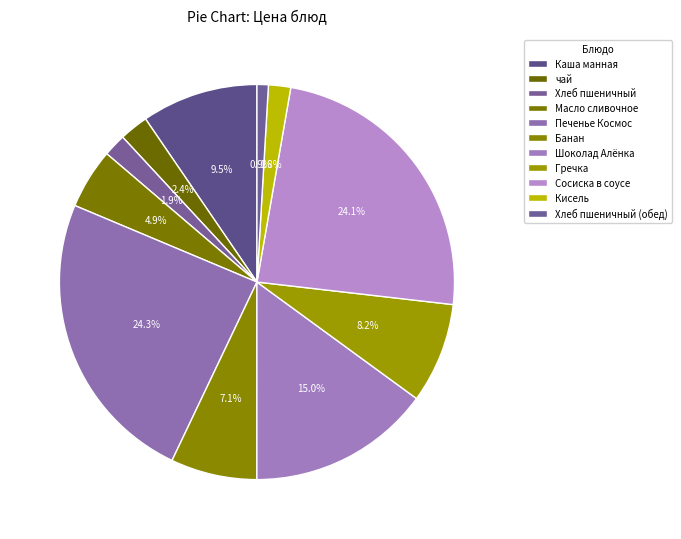

Is there a majority slice in this chart?

No